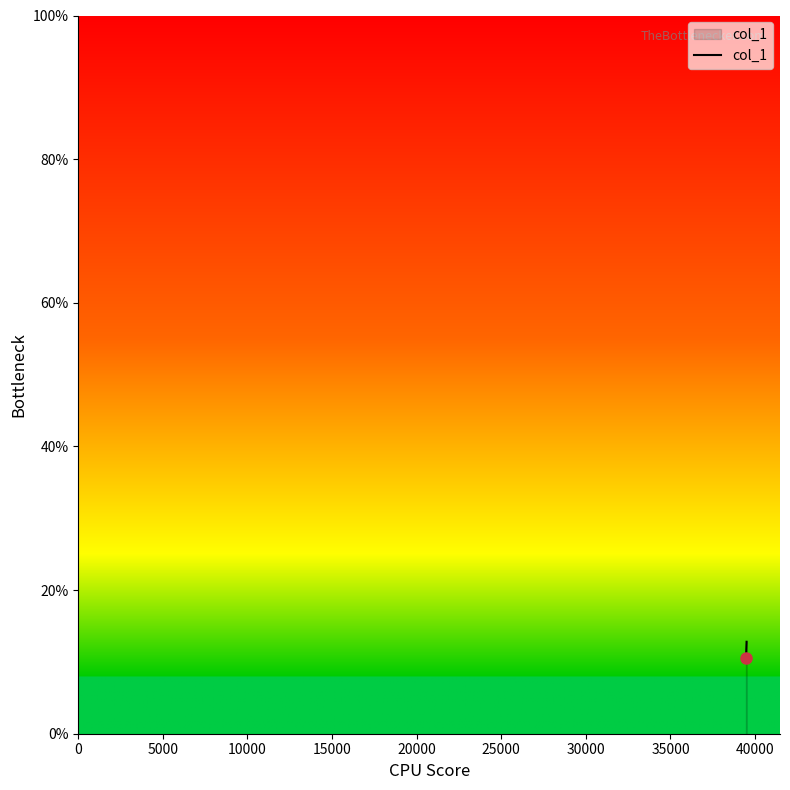

What is the smallest value displayed?

10.6